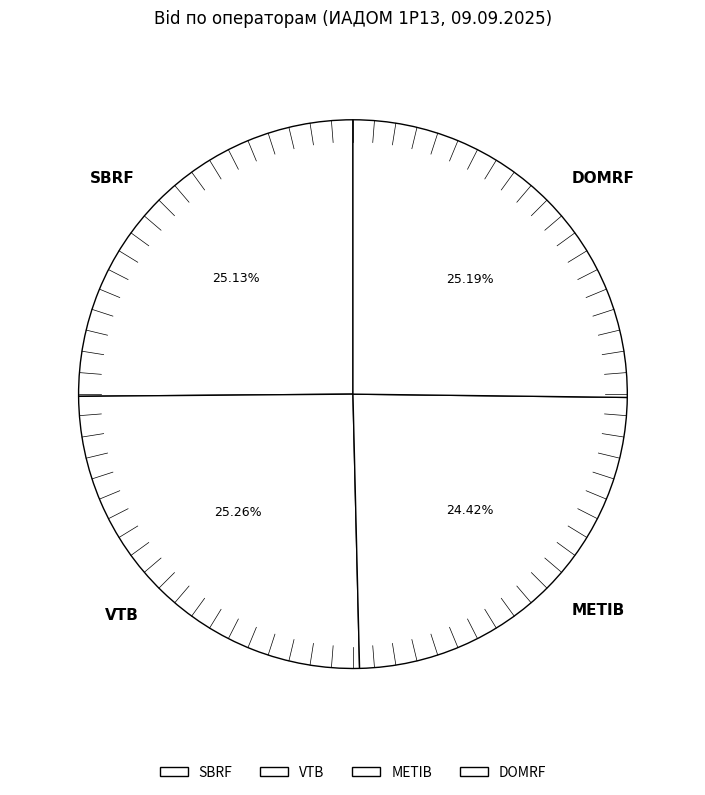

What is the total percentage of VTB and METIB?

49.7%